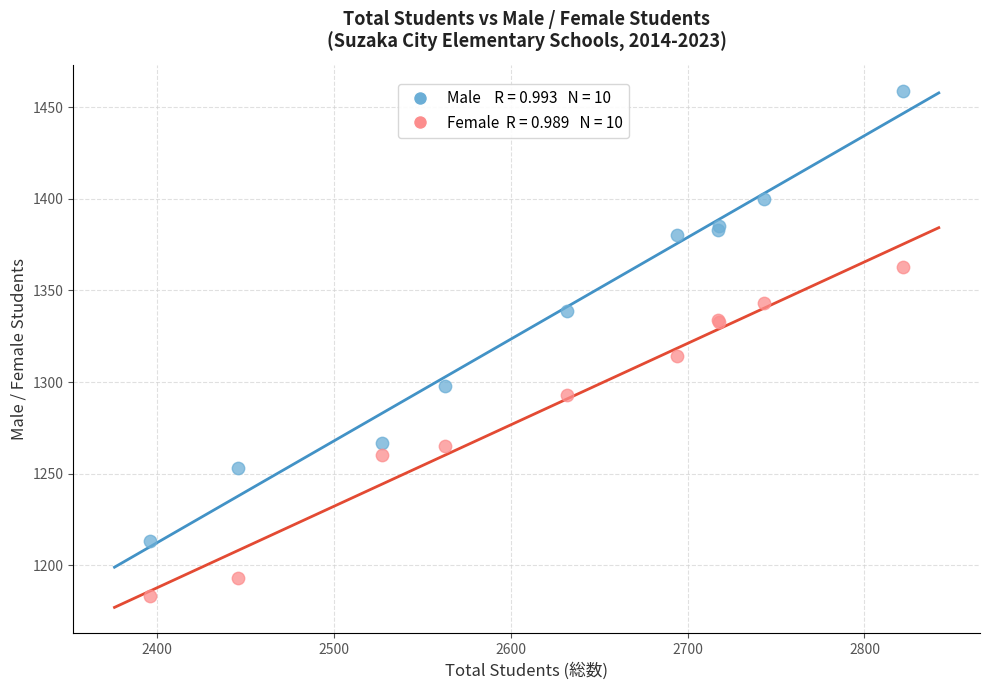

Across all series, what Y value is closest to 1321?

1314